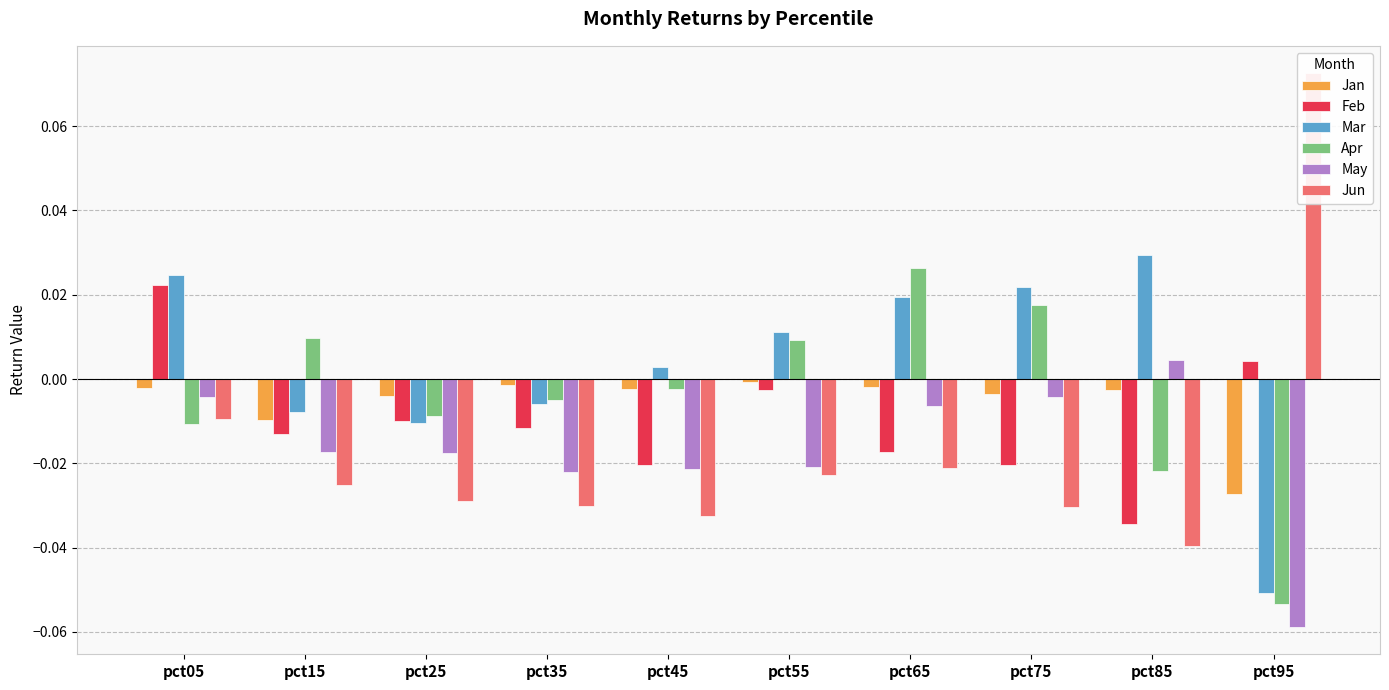

Rank the series by their maximum value, from lowest to highest.

Jan, May, Feb, Apr, Mar, Jun